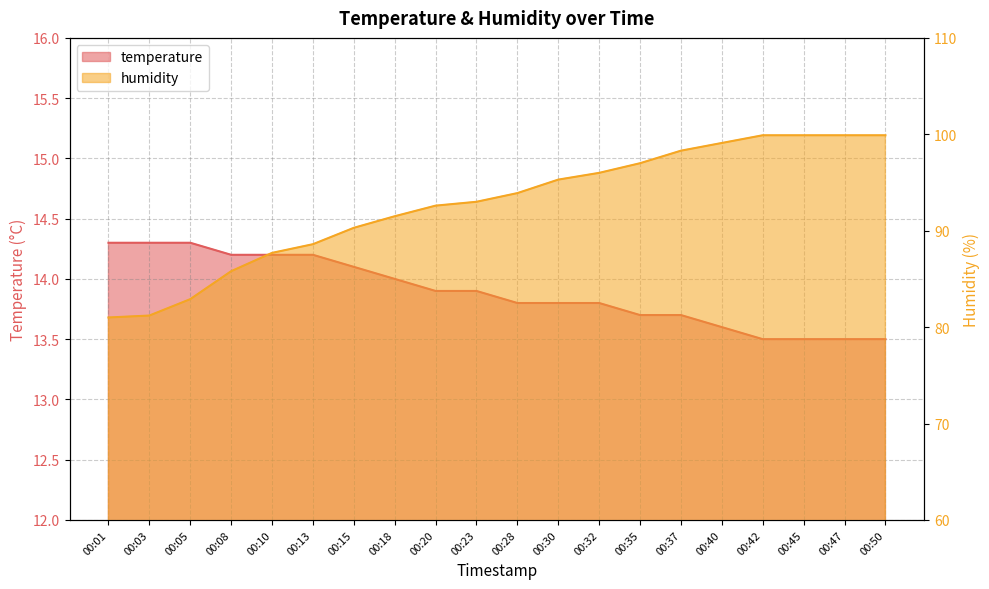

At which category is the sum across all series the highest?

00:42